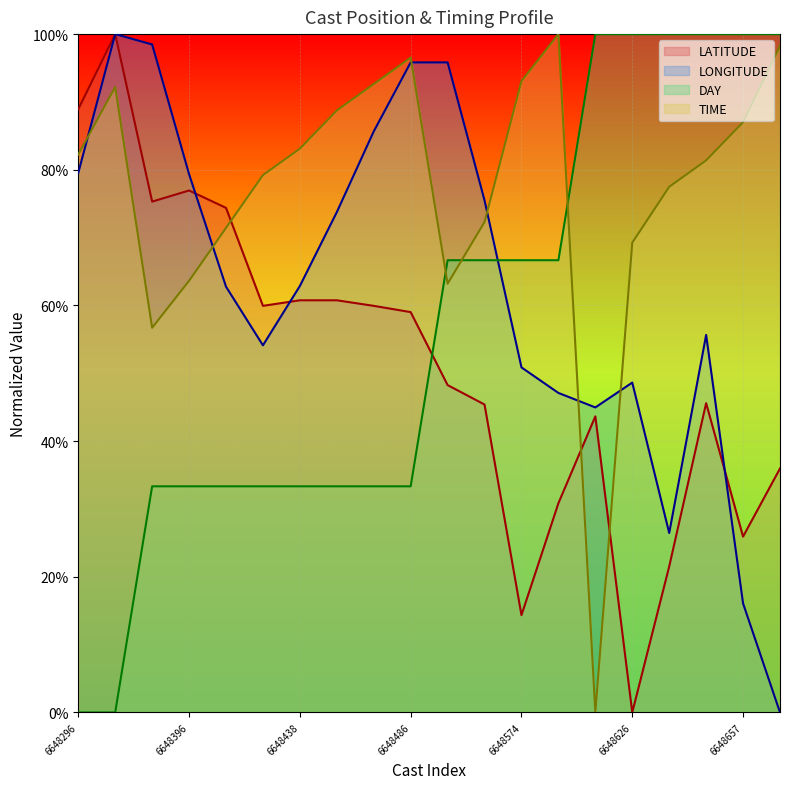

What is the difference between the maximum and minimum values in the LONGITUDE series?

1.0